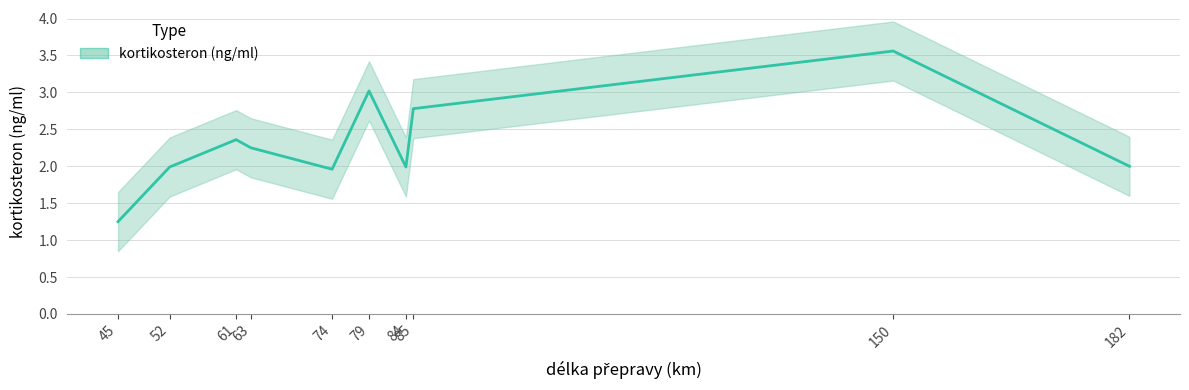

Rank the categories by value from highest to lowest.

150, 79, 85, 61, 63, 182, 52, 84, 74, 45